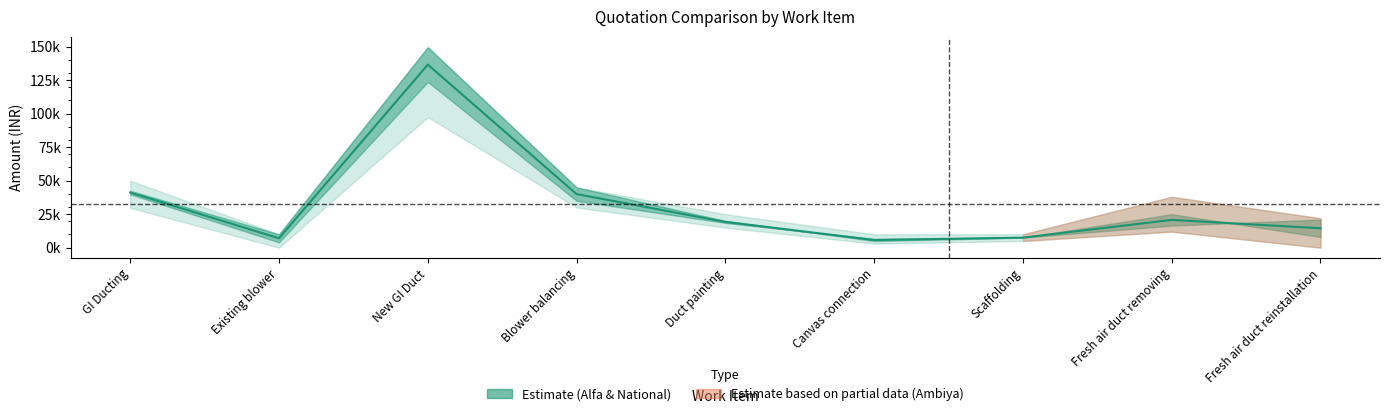

List the labels in order of value, largest first.

New GI Duct, GI Ducting, Blower balancing, Fresh air duct removing, Duct painting, Fresh air duct reinstallation, Scaffolding, Existing blower, Canvas connection